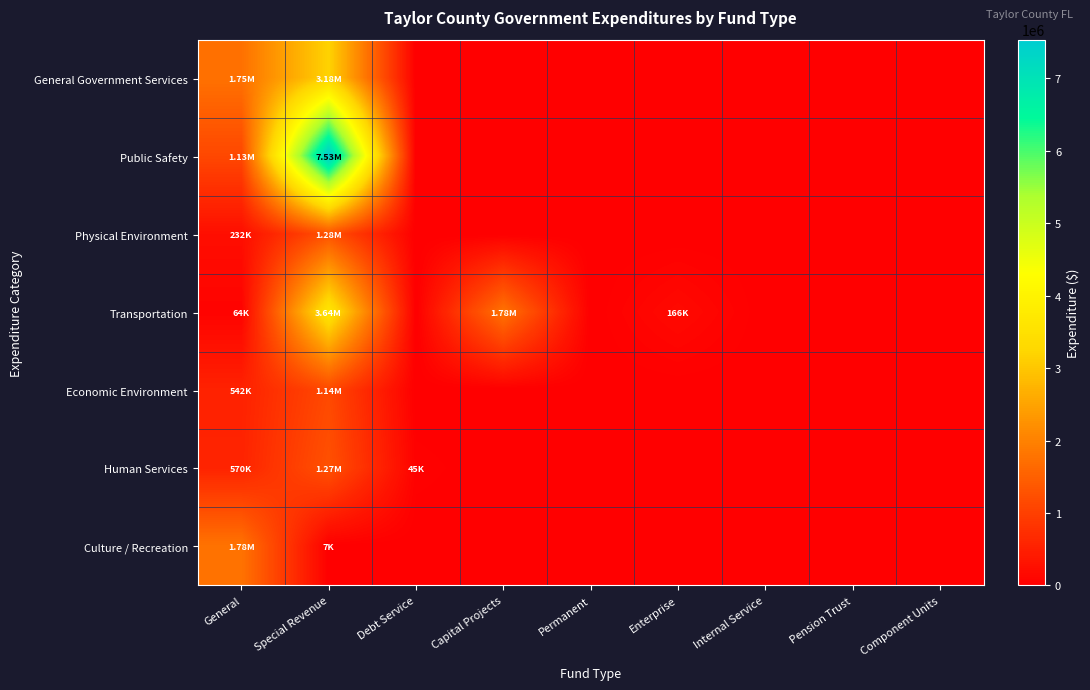

Reading right to left, extract all data points from this chart.

General Government Services: Component Units=0	Pension Trust=0	Internal Service=0	Enterprise=0	Permanent=0	Capital Projects=0	Debt Service=0	Special Revenue=3176809	General=1753168
Public Safety: Component Units=0	Pension Trust=0	Internal Service=0	Enterprise=0	Permanent=0	Capital Projects=0	Debt Service=0	Special Revenue=7532471	General=1128310
Physical Environment: Component Units=0	Pension Trust=0	Internal Service=0	Enterprise=0	Permanent=0	Capital Projects=0	Debt Service=0	Special Revenue=1279030	General=232254
Transportation: Component Units=0	Pension Trust=0	Internal Service=0	Enterprise=166099	Permanent=0	Capital Projects=1777710	Debt Service=0	Special Revenue=3644767	General=64060
Economic Environment: Component Units=0	Pension Trust=0	Internal Service=0	Enterprise=0	Permanent=0	Capital Projects=0	Debt Service=0	Special Revenue=1141165	General=541966
Human Services: Component Units=0	Pension Trust=0	Internal Service=0	Enterprise=0	Permanent=0	Capital Projects=0	Debt Service=44911	Special Revenue=1273464	General=570275
Culture / Recreation: Component Units=0	Pension Trust=0	Internal Service=0	Enterprise=0	Permanent=0	Capital Projects=0	Debt Service=0	Special Revenue=7482	General=1780975